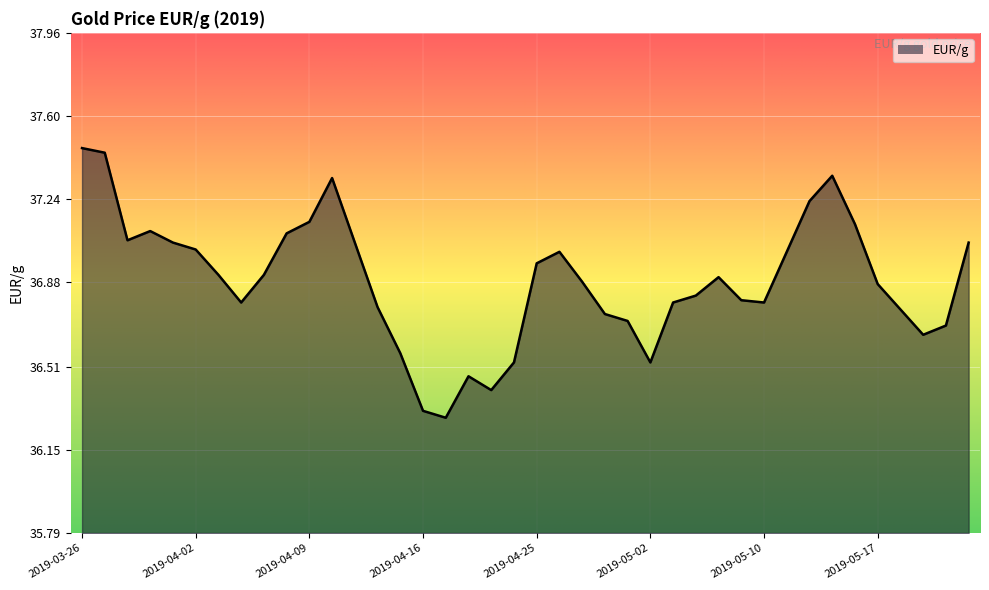

True or false: there are more than 1 points higher than both neighbors.

True